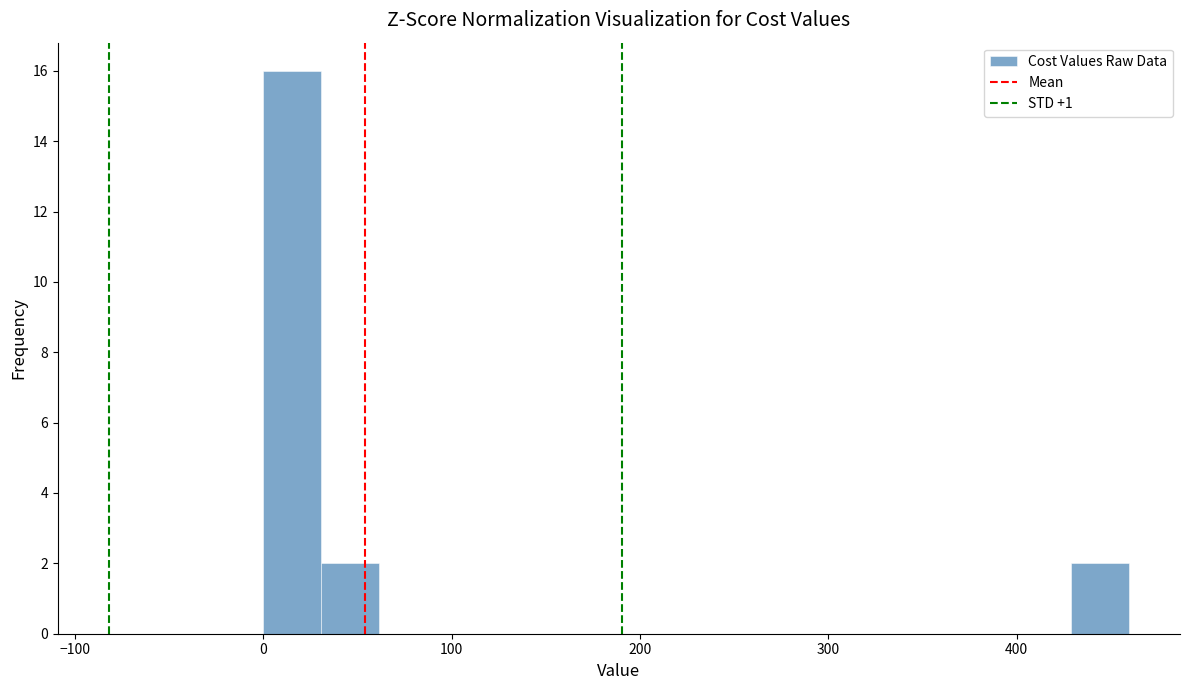

Read against the x-axis, roughly where is the centre of the tallest bar?

20